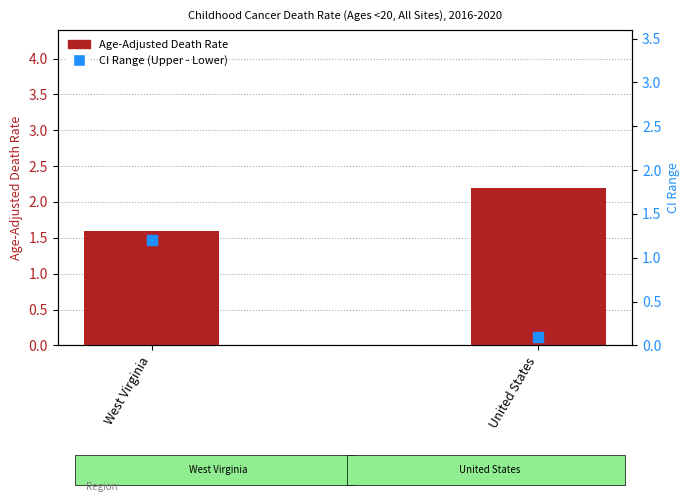

Which series has the largest total across all categories?

Age-Adjusted Death Rate